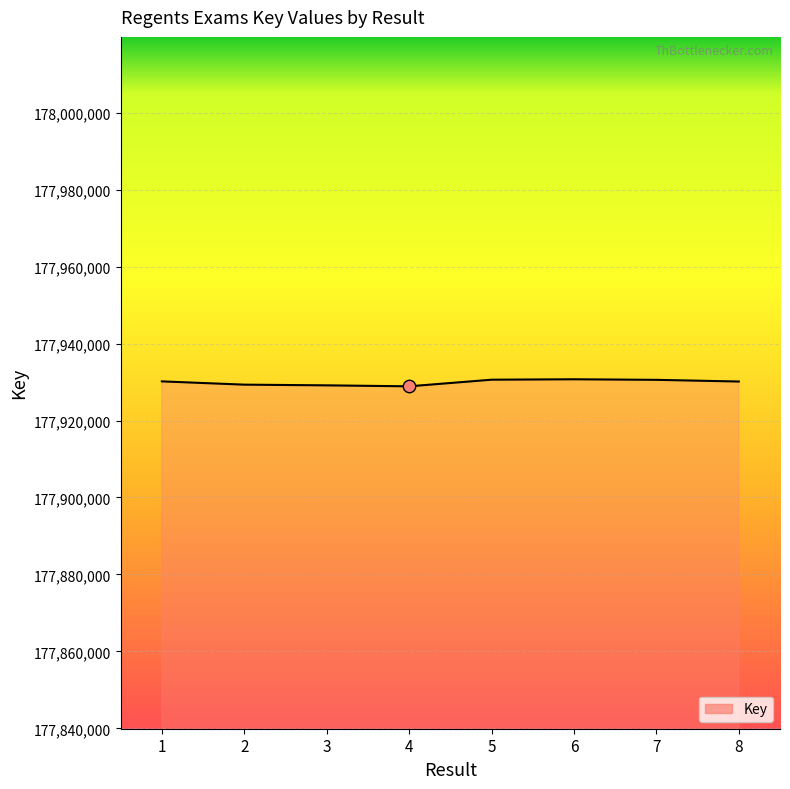

What is the change in value from 5 to 8?

-471